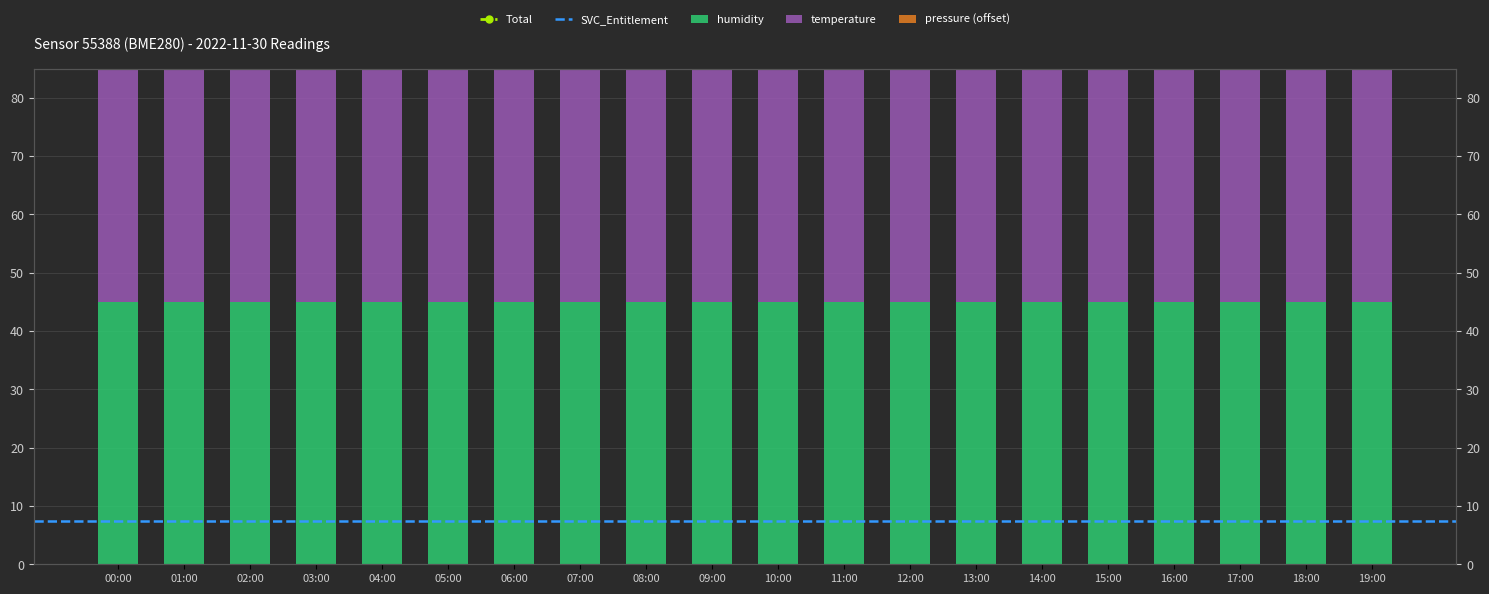

Where does the pressure series first go above 14?

07:00